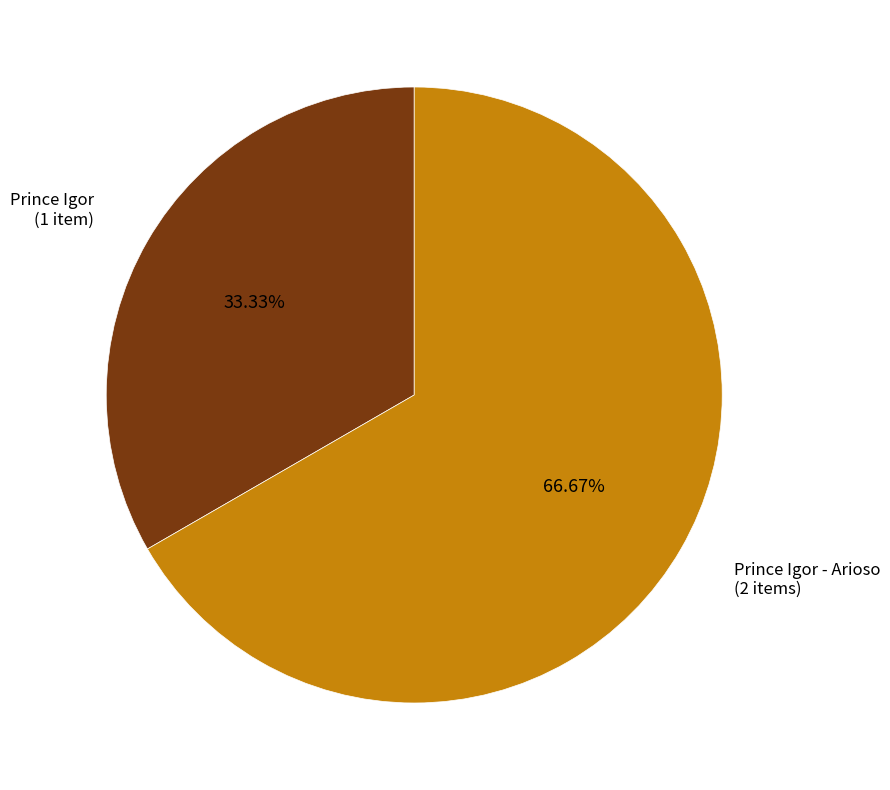

Which has a higher value, Prince Igor - Arioso or Prince Igor?

Prince Igor - Arioso